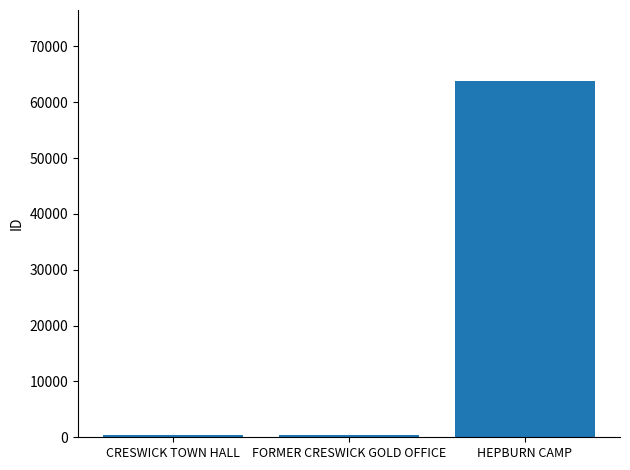

Count the number of categories in the chart.

3